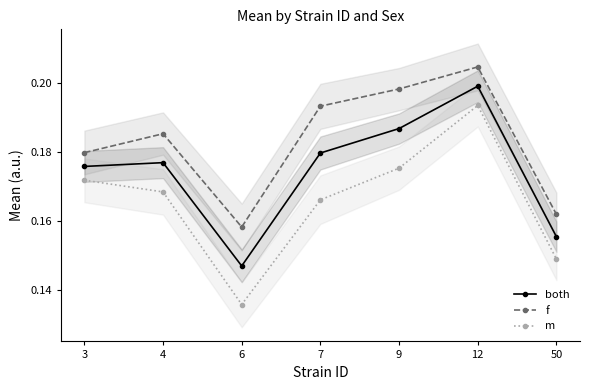

What are all the series names shown in the legend?

both, f, m